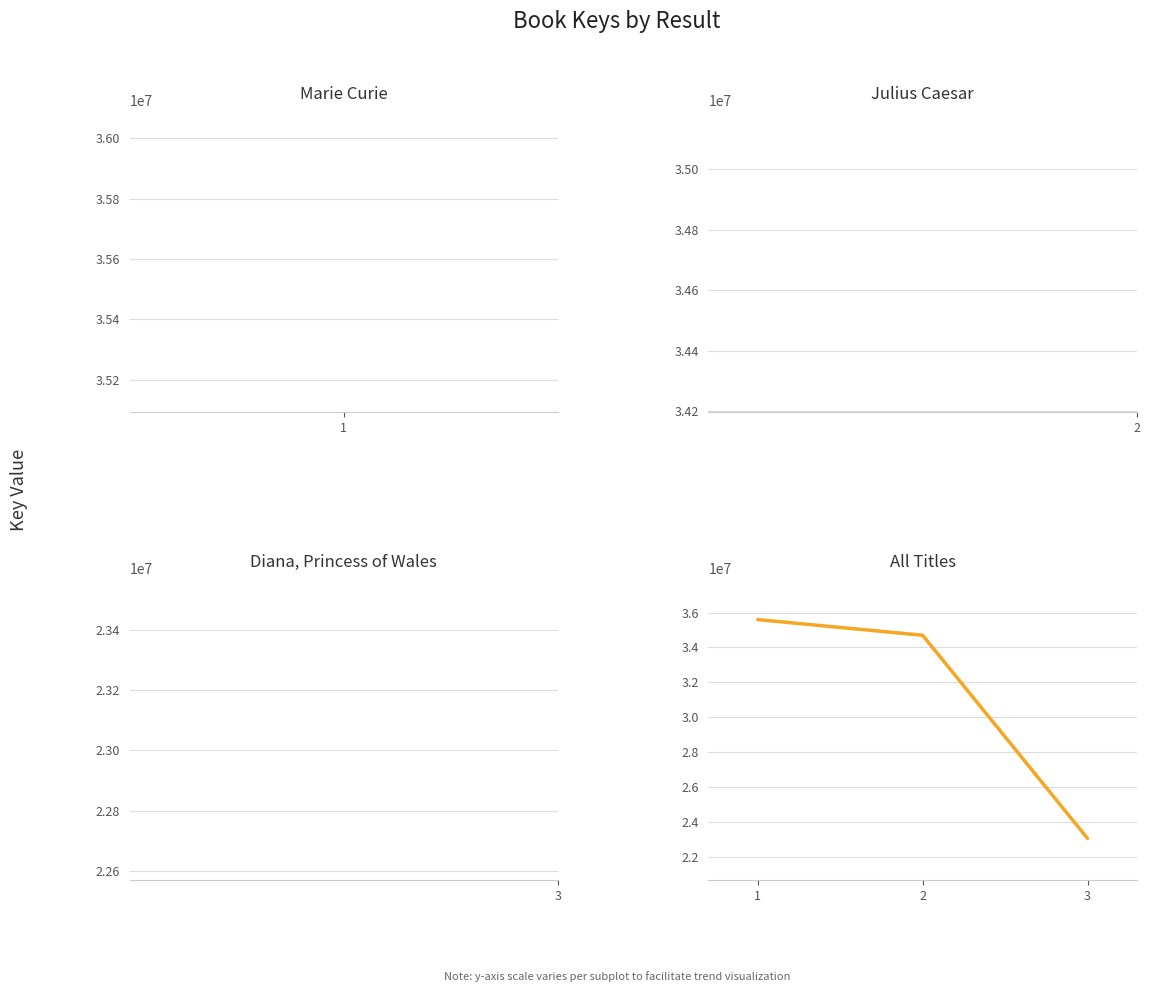

Approximately how many times larger is the value at 1 compared to 3?

1.5